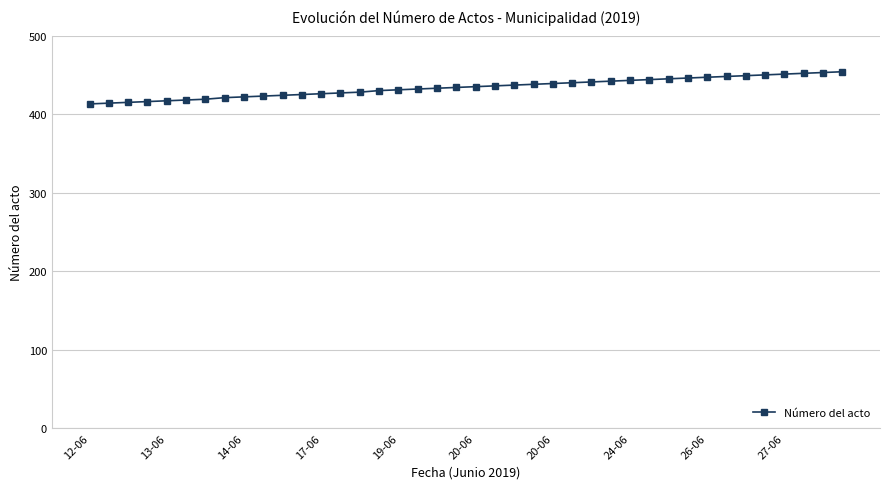

What is the greatest value displayed?

454